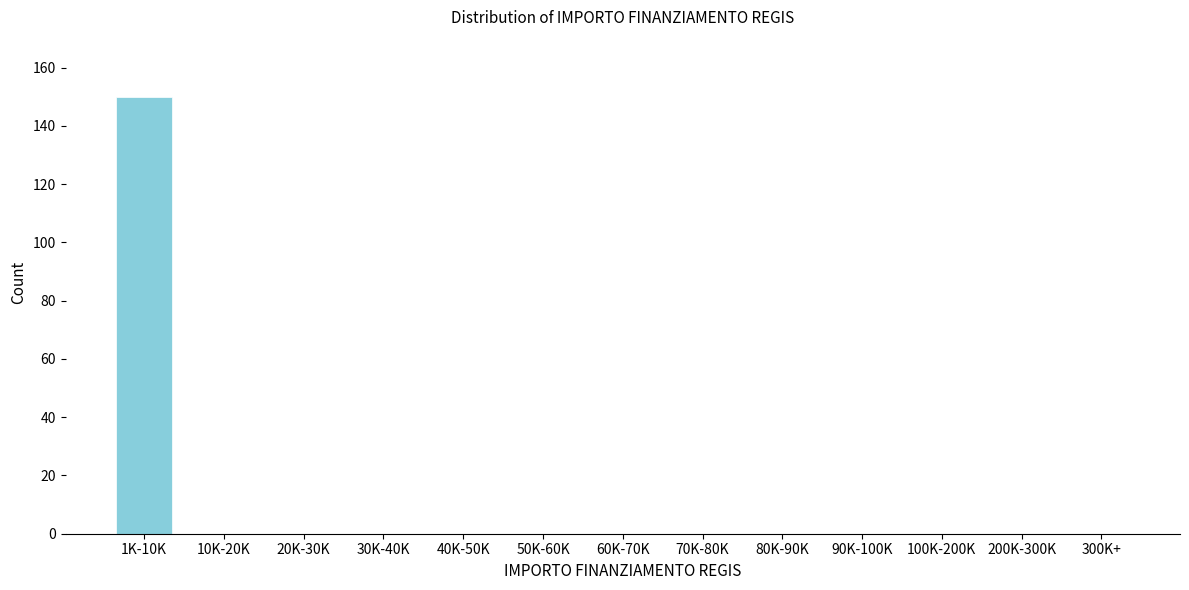

Reading left to right, extract all data points from this chart.

1K-10K=150	10K-20K=0	20K-30K=0	30K-40K=0	40K-50K=0	50K-60K=0	60K-70K=0	70K-80K=0	80K-90K=0	90K-100K=0	100K-200K=0	200K-300K=0	300K+=0